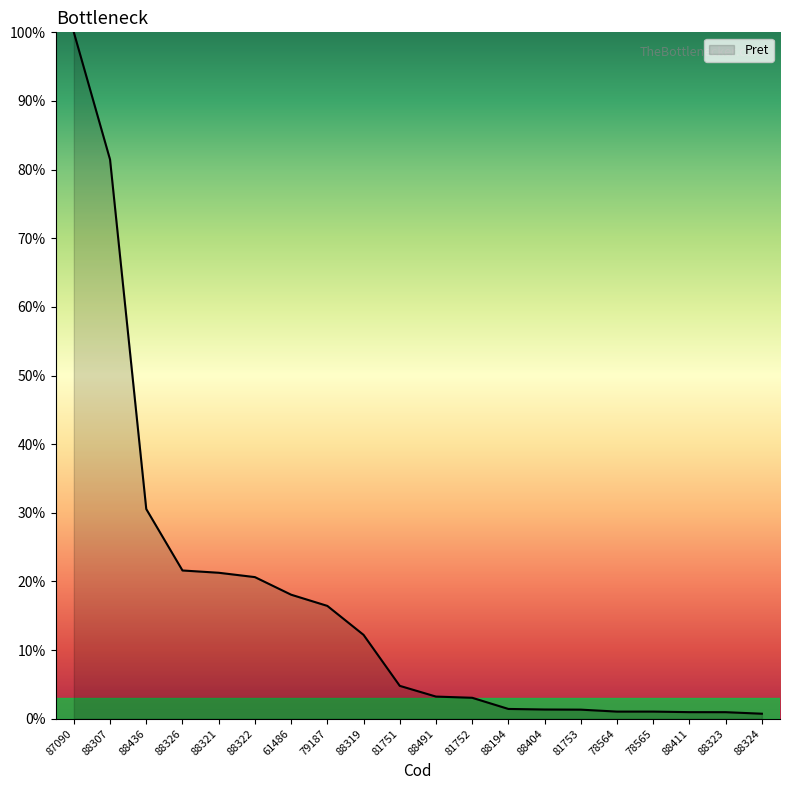

What position from the right is 81752?

9